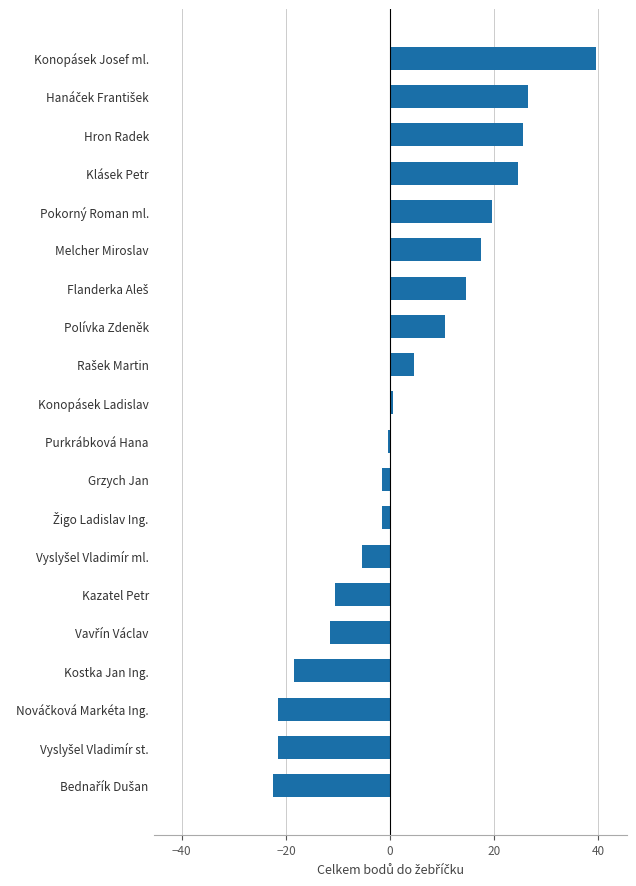

Reading top to bottom, list all the values displayed in this chart.

39.5	26.5	25.5	24.5	19.5	17.5	14.5	10.5	4.5	0.5	-0.5	-1.5	-1.5	-5.5	-10.5	-11.5	-18.5	-21.5	-21.5	-22.5